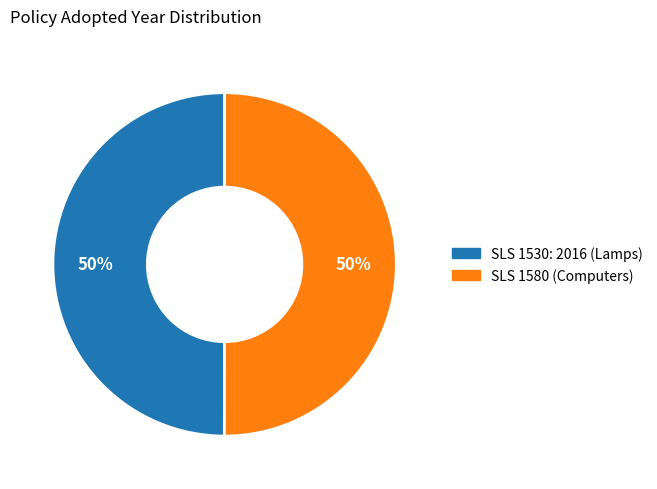

What is the ratio of the value at SLS 1580 (Computers) to the value at SLS 1530: 2016 (Lamps)?

1.0